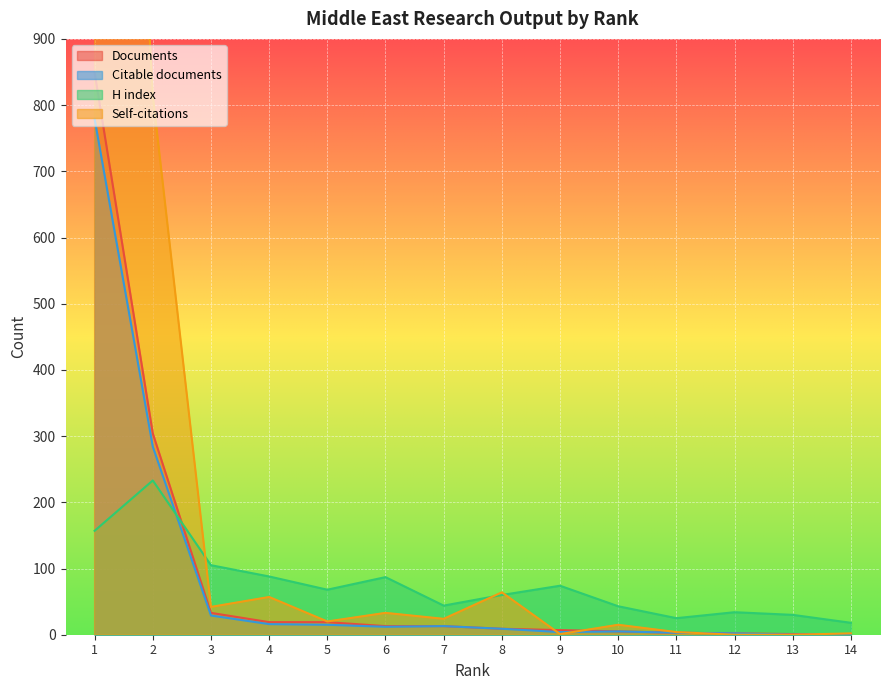

Which has a higher value, 3 or 12?

3